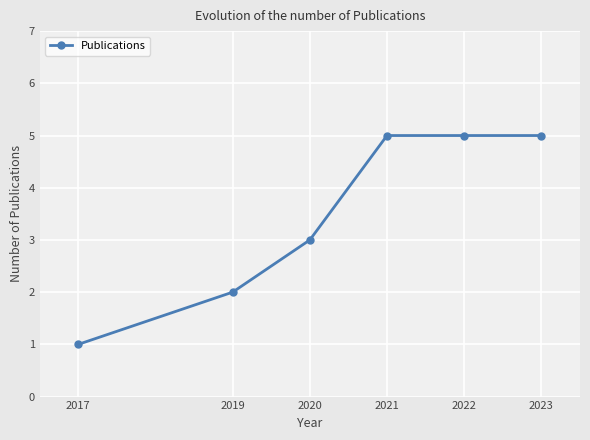

Reading left to right, extract all data points from this chart.

2017=1	2019=2	2020=3	2021=5	2022=5	2023=5